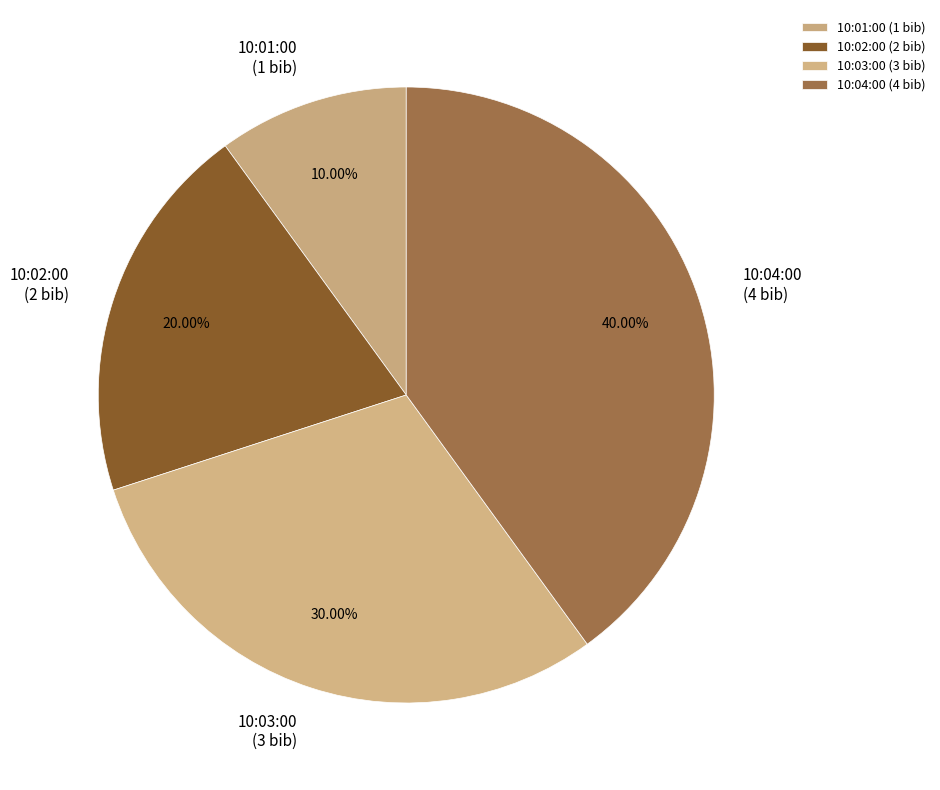

Which slice is the smallest?

10:01:00